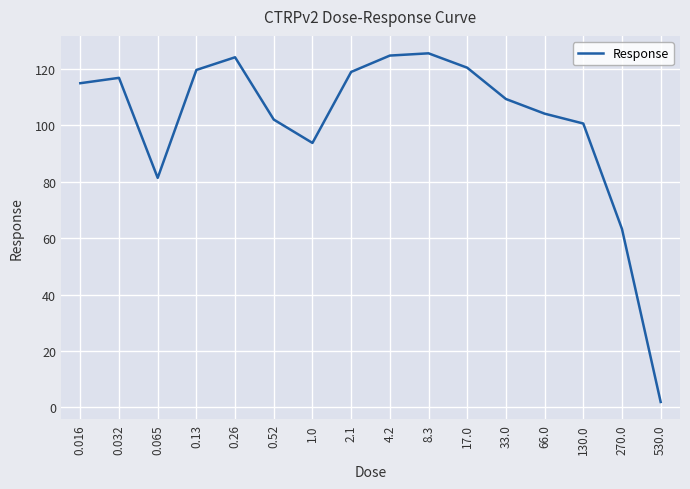

At which category does the data reach its first local peak?

0.032